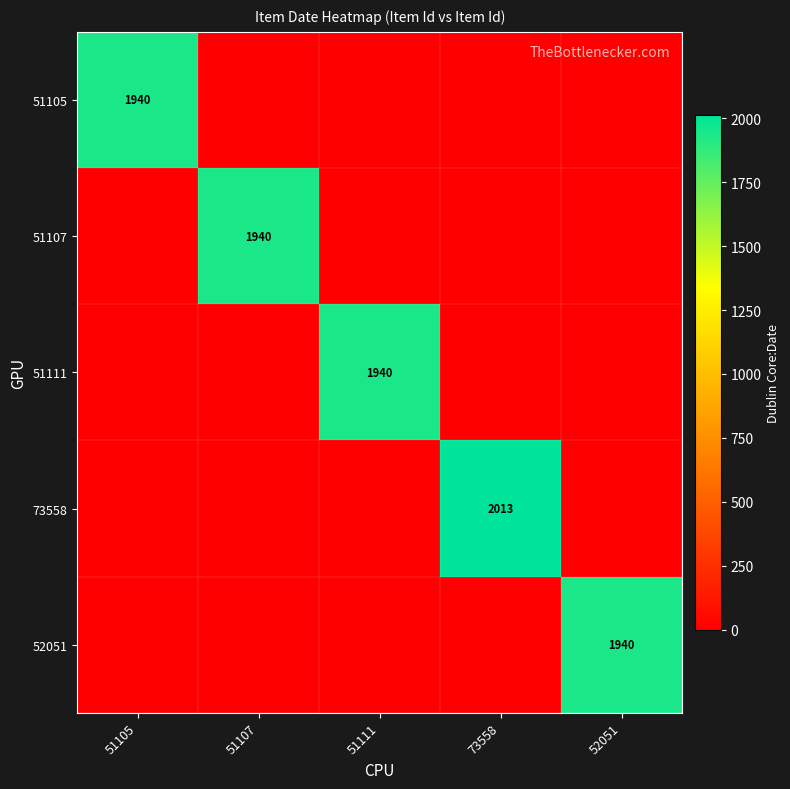

Is it true that 51105 equals 1940 at 51105?

True